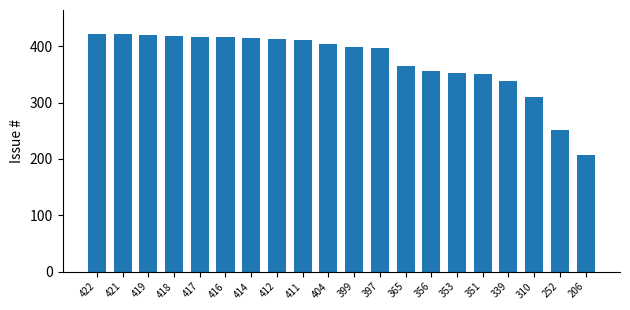

What is the change in value from 416 to 356?

-60